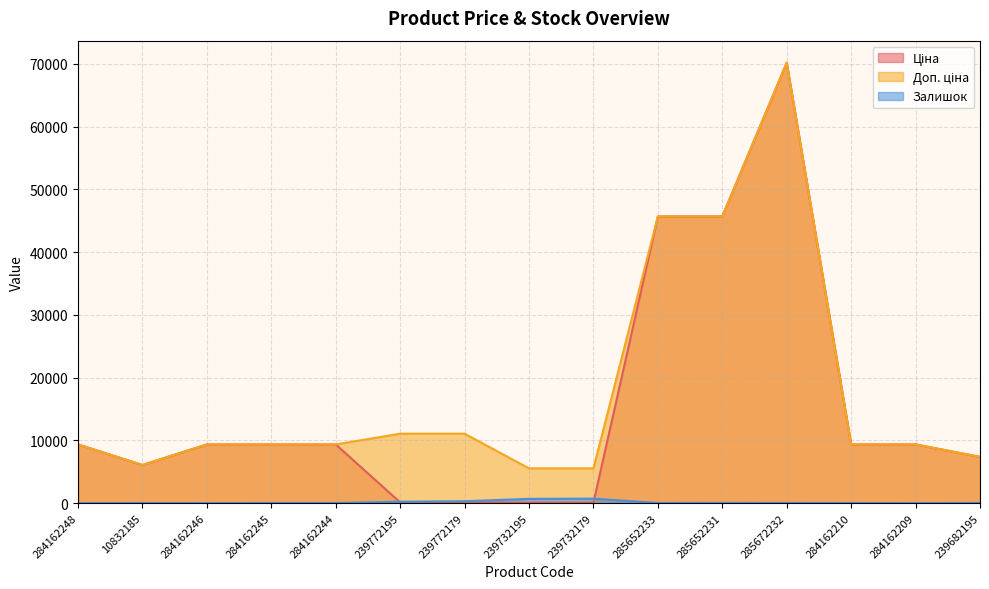

Rank the series by their maximum value, from highest to lowest.

Ціна, Доп. ціна, Залишок